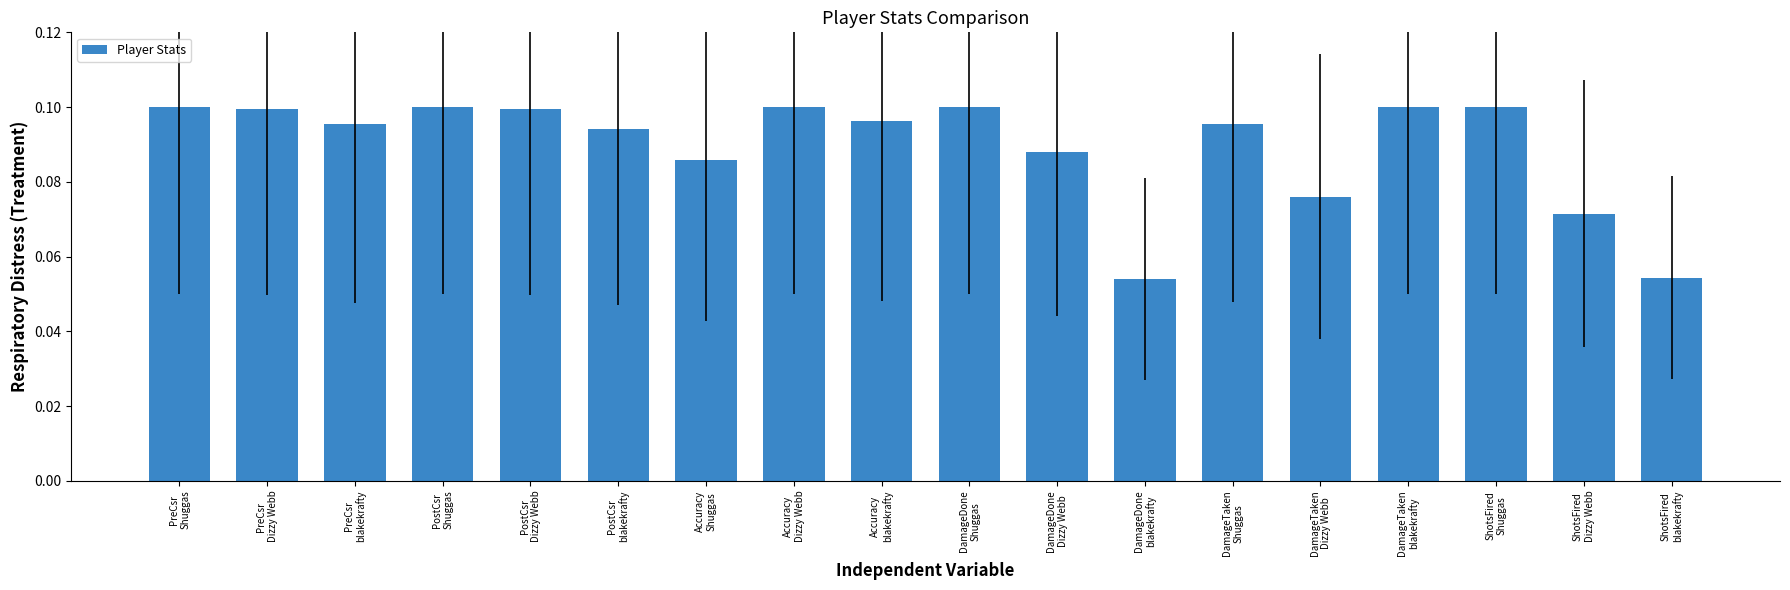

Are the bars grouped side by side (vs. stacked)?

No